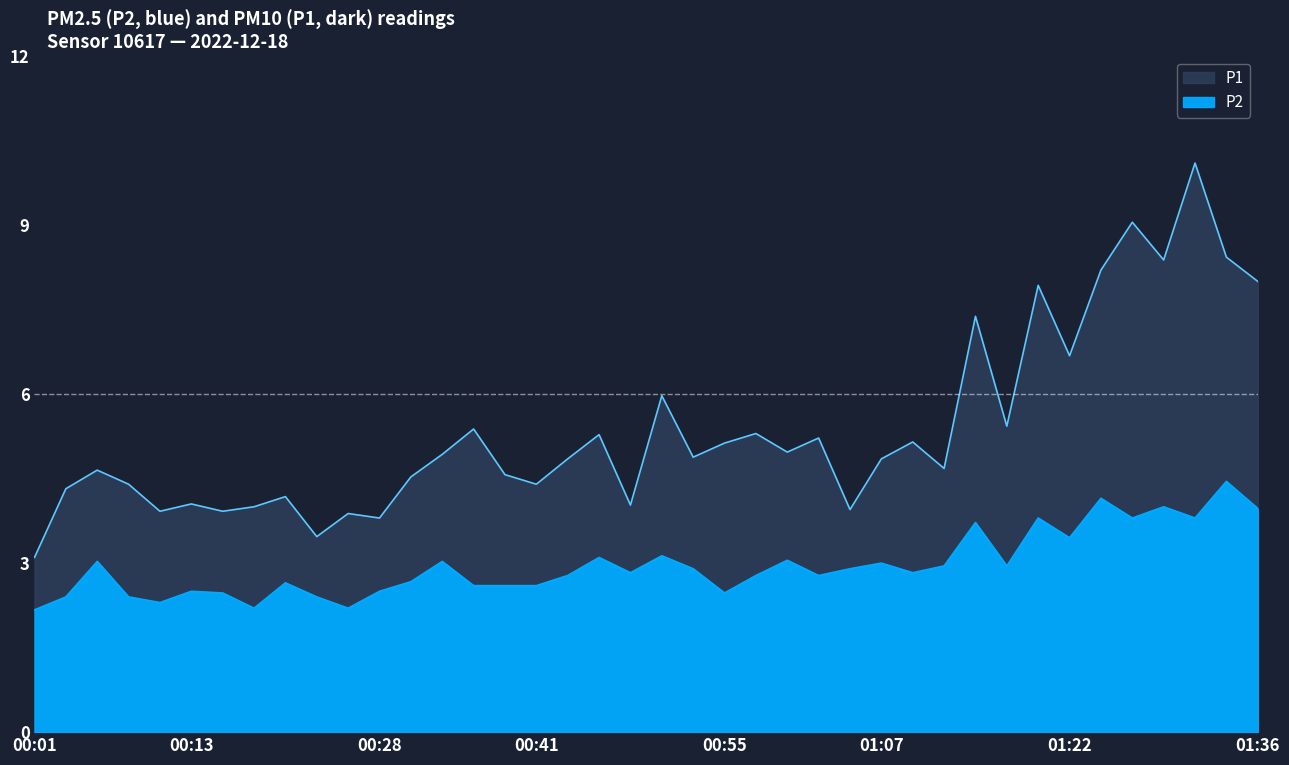

Does the chart display data point markers on the line(s)?

No